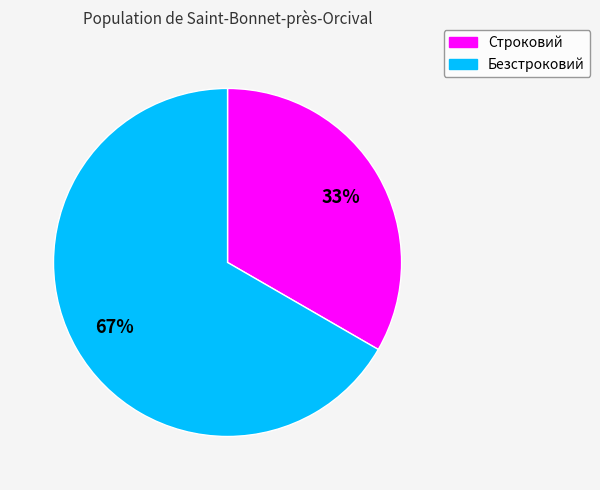

Approximately how many times larger is the value at Безстроковий compared to Строковий?

2.0